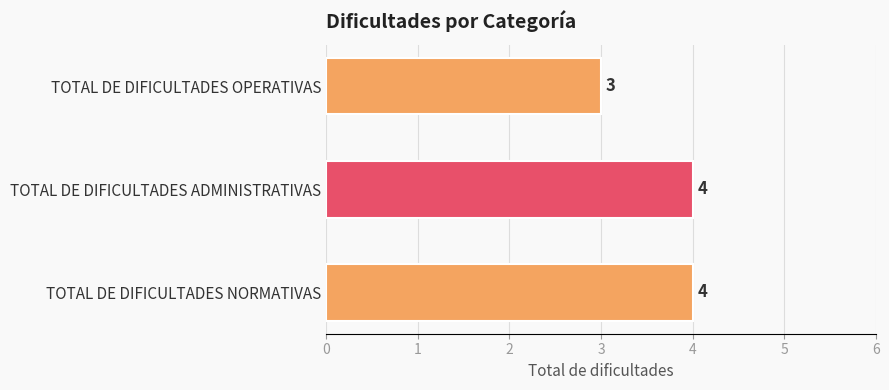

True or false: the data shows 3 at TOTAL DE DIFICULTADES OPERATIVAS.

True